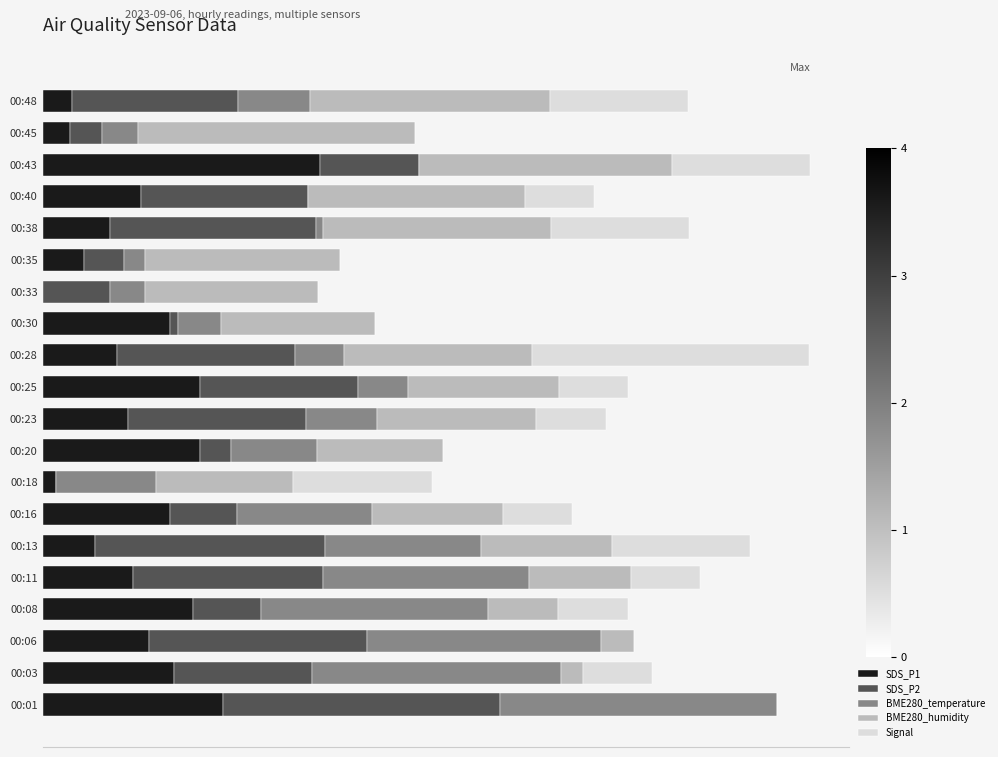

What are all the series names shown in the legend?

SDS_P1, SDS_P2, BME280_temperature, BME280_humidity, Signal